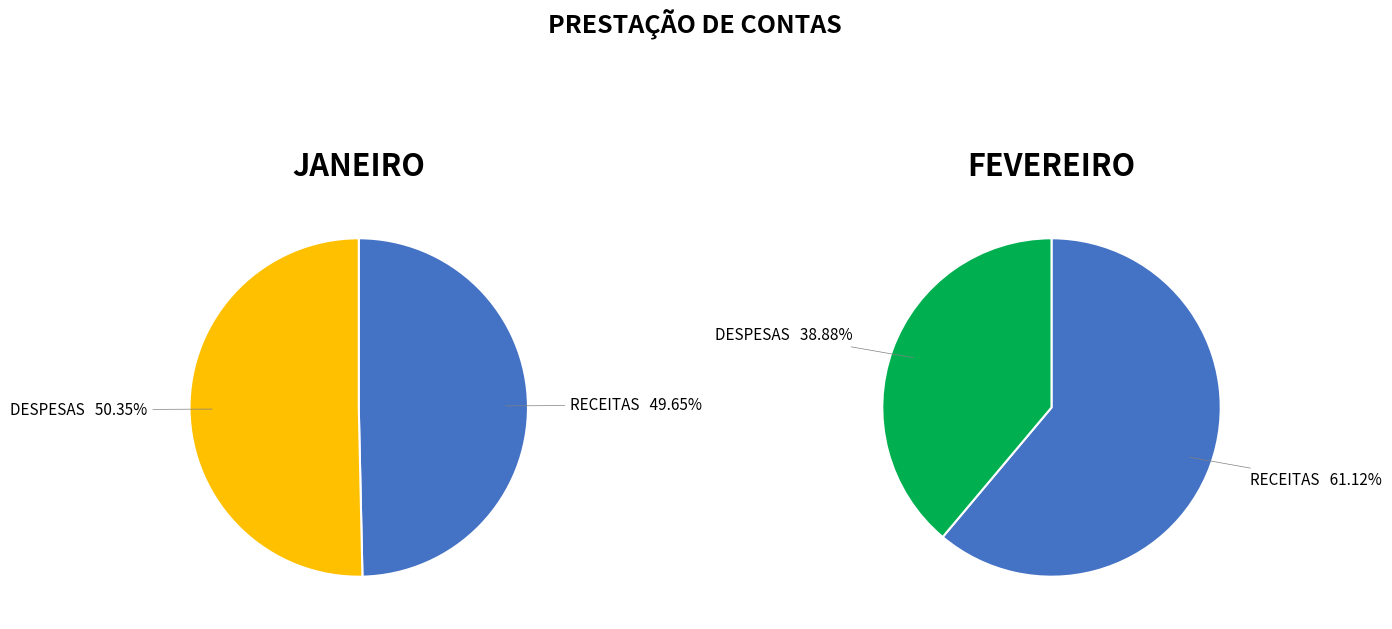

Does FEVEREIRO account for over 50% of the chart?

No